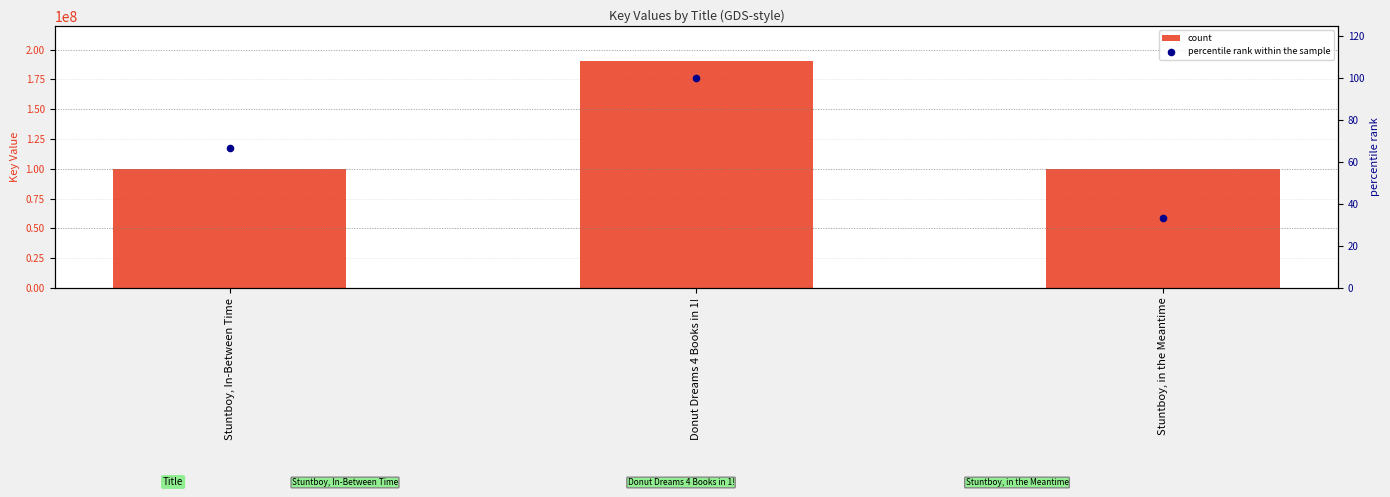

At how many categories does at least one series exceed 110132539?

1